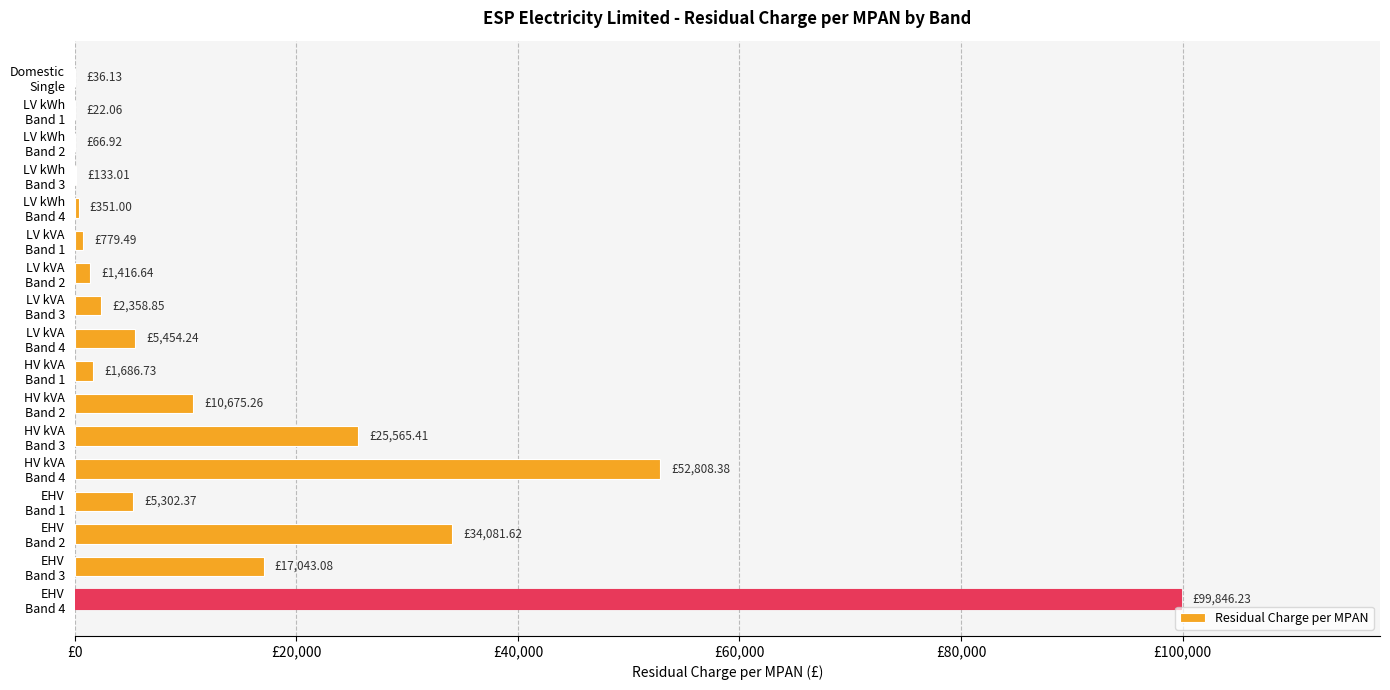

At which label is the value closest to 49934?

HV kVA
Band 4